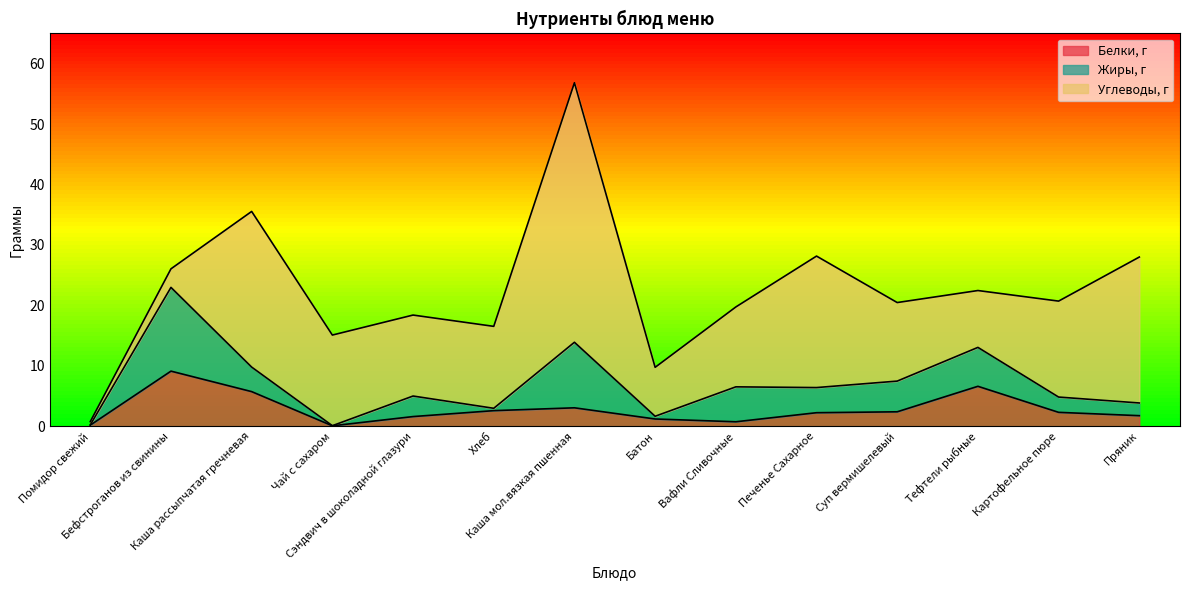

What is the total value across all series at Каша мол.вязкая пшенная?

56.9